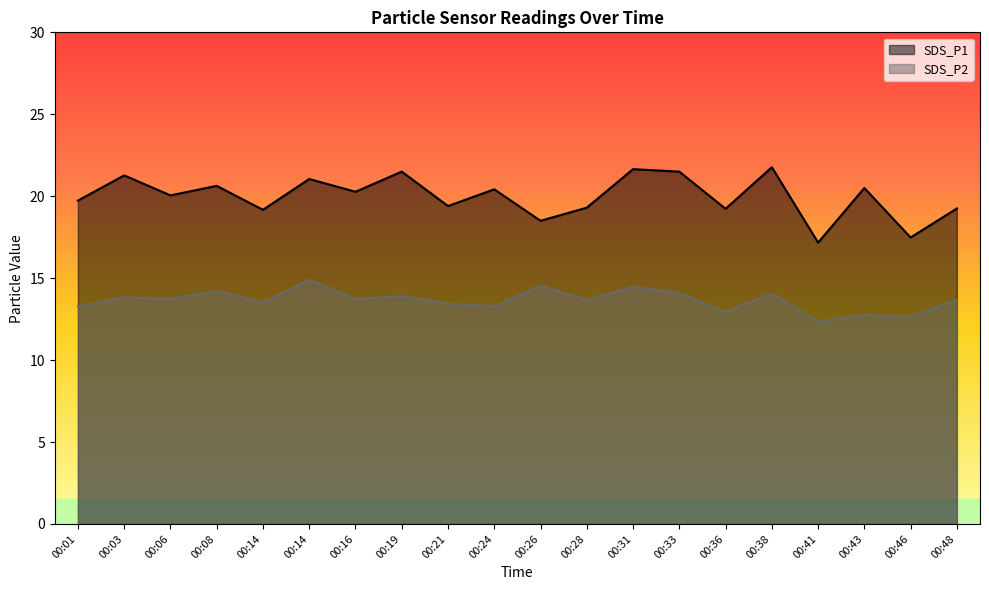

How many interior local peaks does the SDS_P2 series have?

8